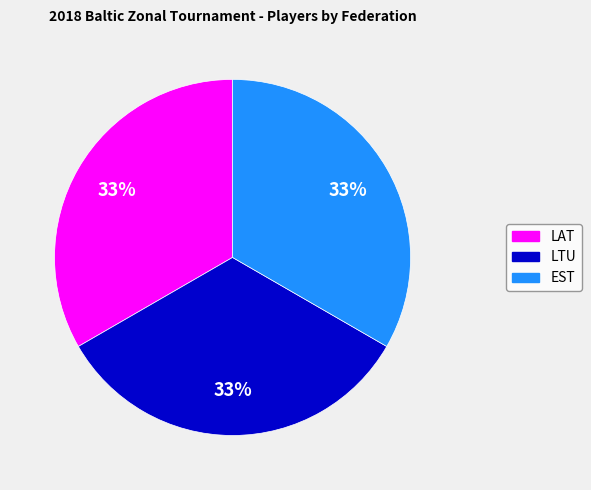

Does EST account for over 50% of the chart?

No